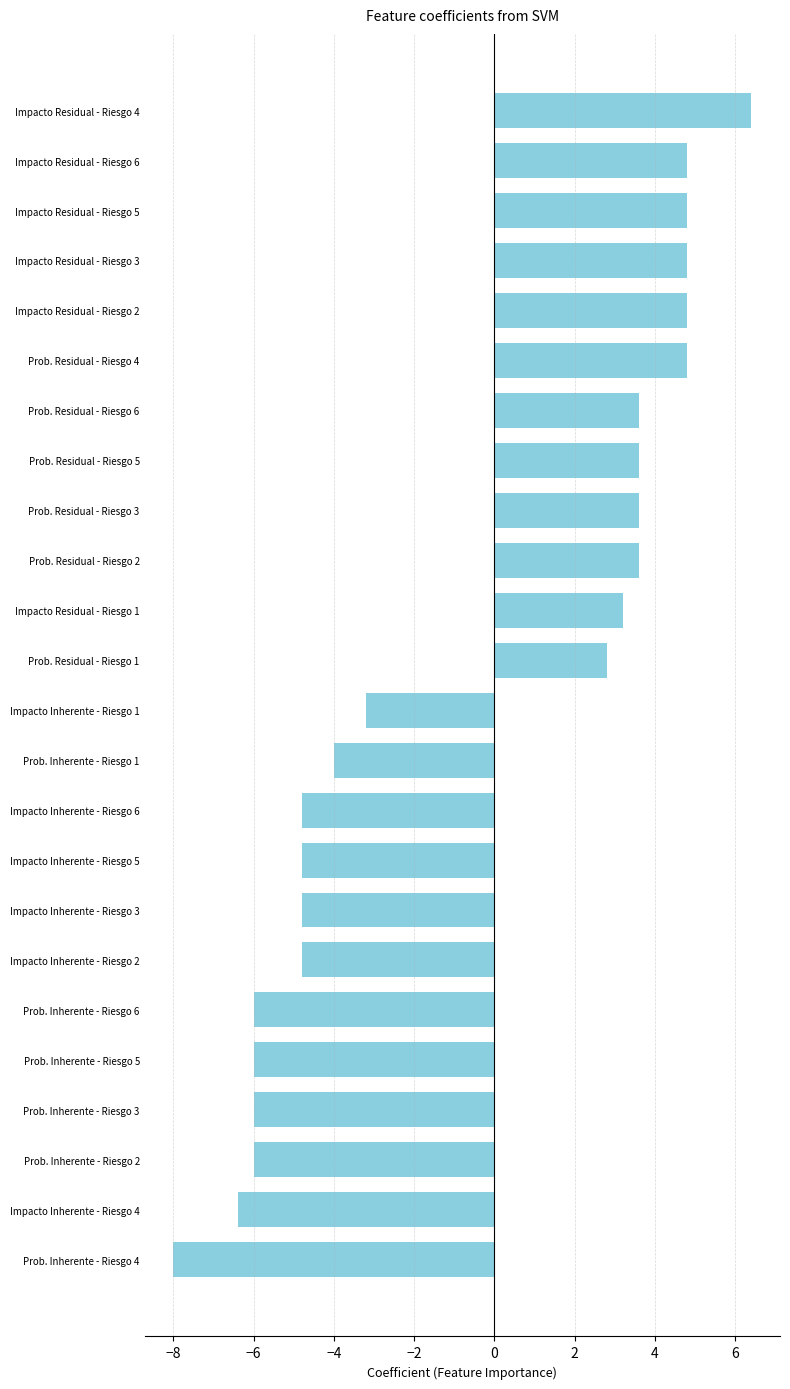

Which category has the lowest value across all series?

Prob. Inherente - Riesgo 4